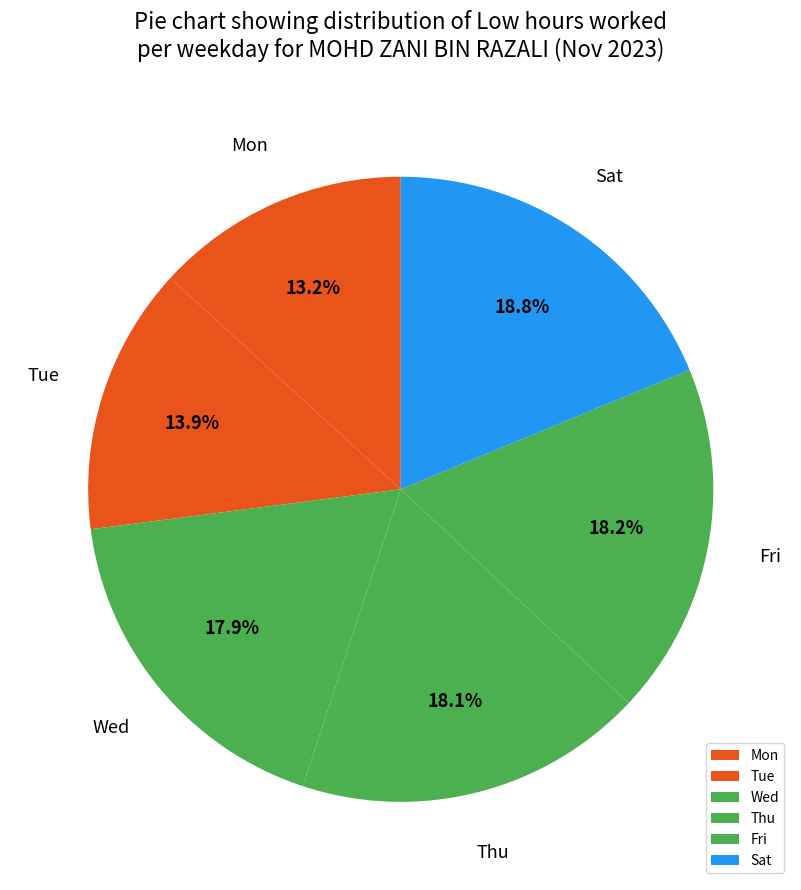

Count the number of slices in the pie.

6